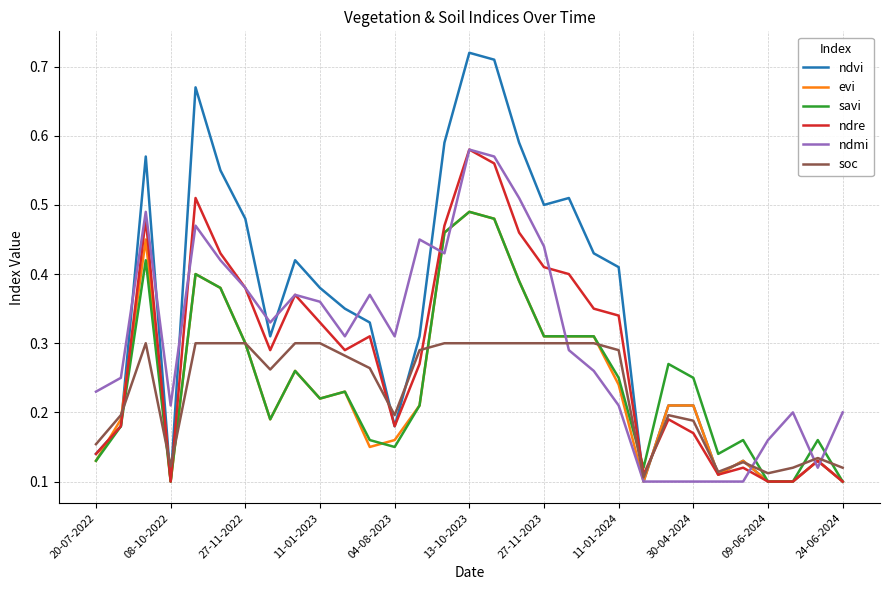

Which series has the largest total across all categories?

ndvi